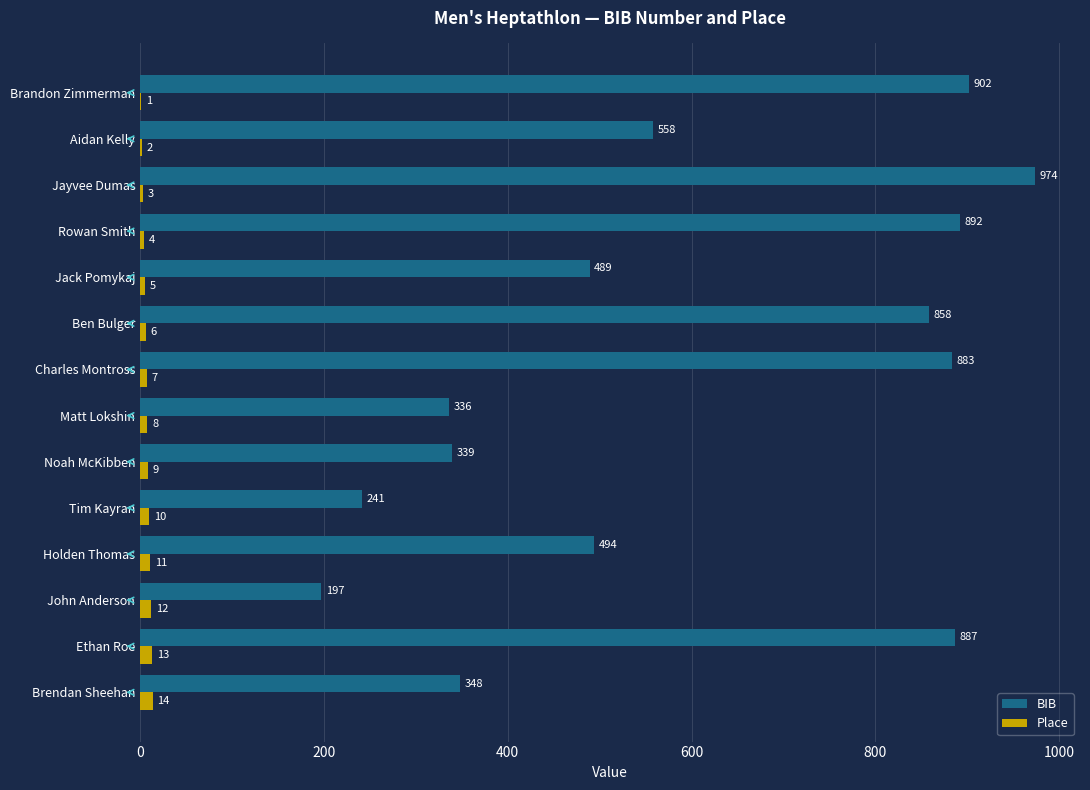

Is the value of BIB at Brendan Sheehan greater than the value of Place at Noah McKibben?

Yes